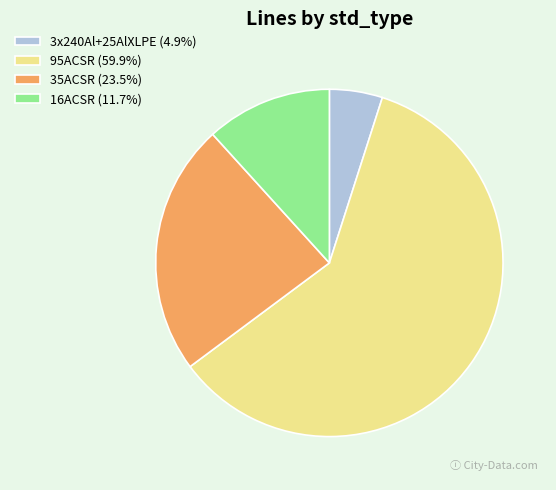

Combined, do 35ACSR (23.5%) and 3x240Al+25AlXLPE (4.9%) account for over 50%?

No